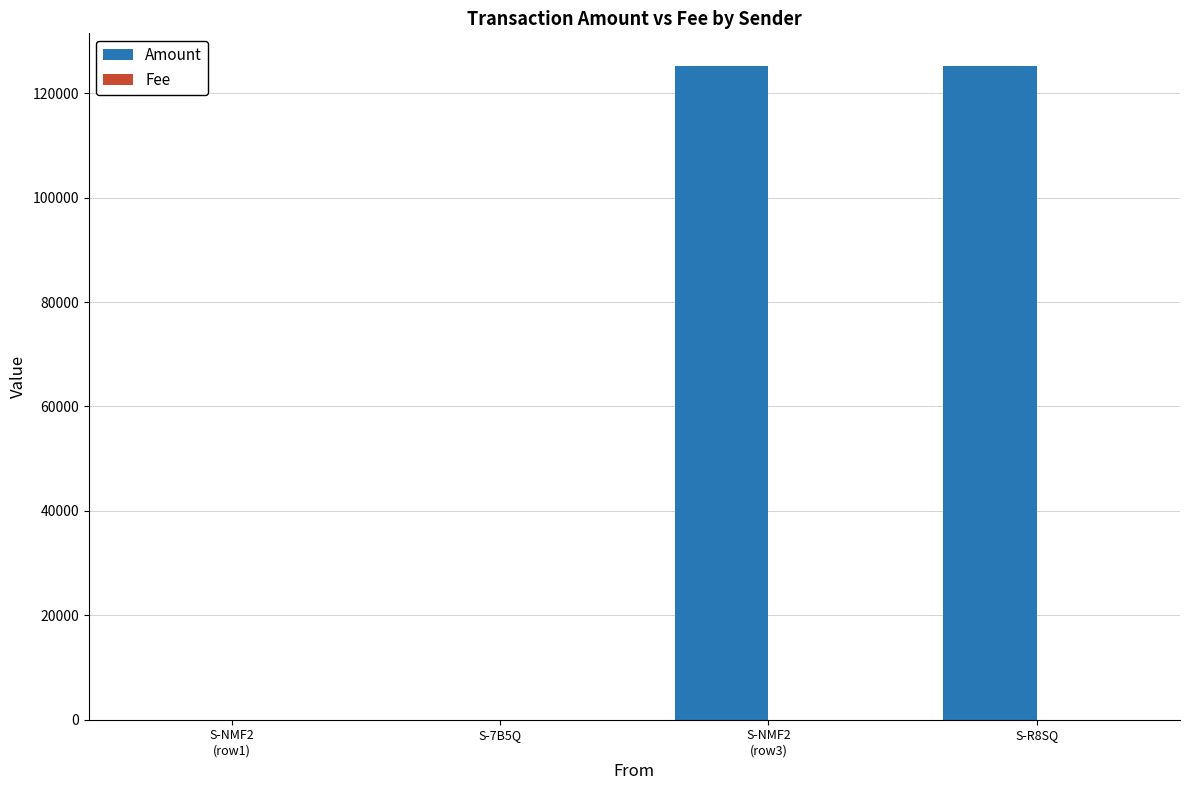

What is the maximum value shown in the chart?

125216.1